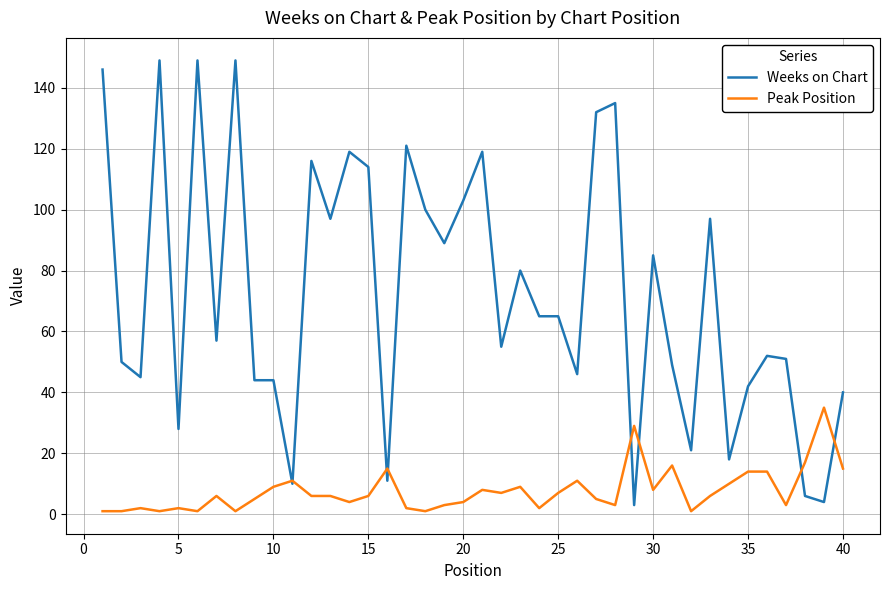

Rank the series by their maximum value, from lowest to highest.

Peak Position, Weeks on Chart